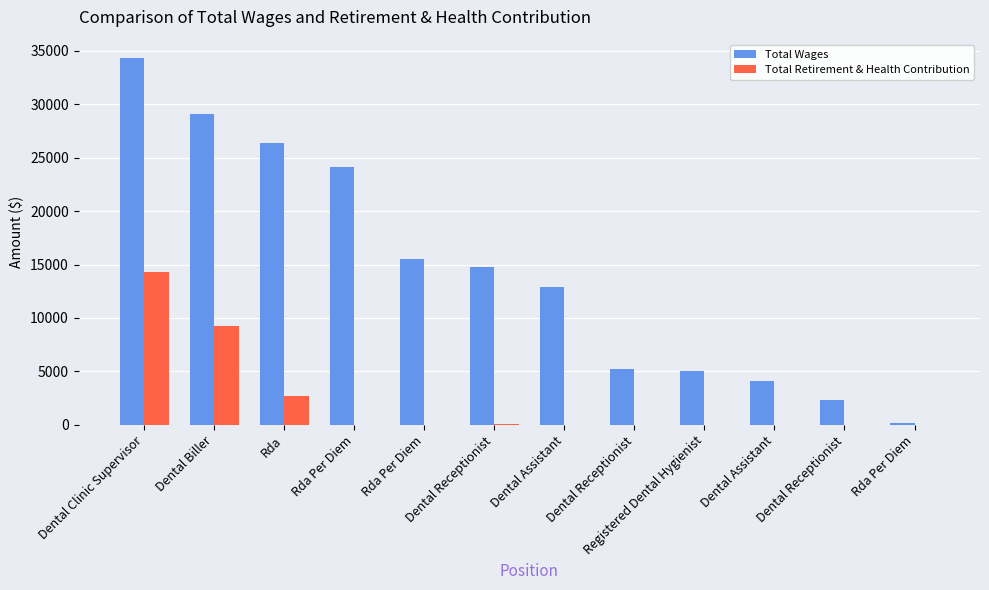

Is it true that Total Retirement & Health Contribution equals -4646 at Dental Receptionist?

False